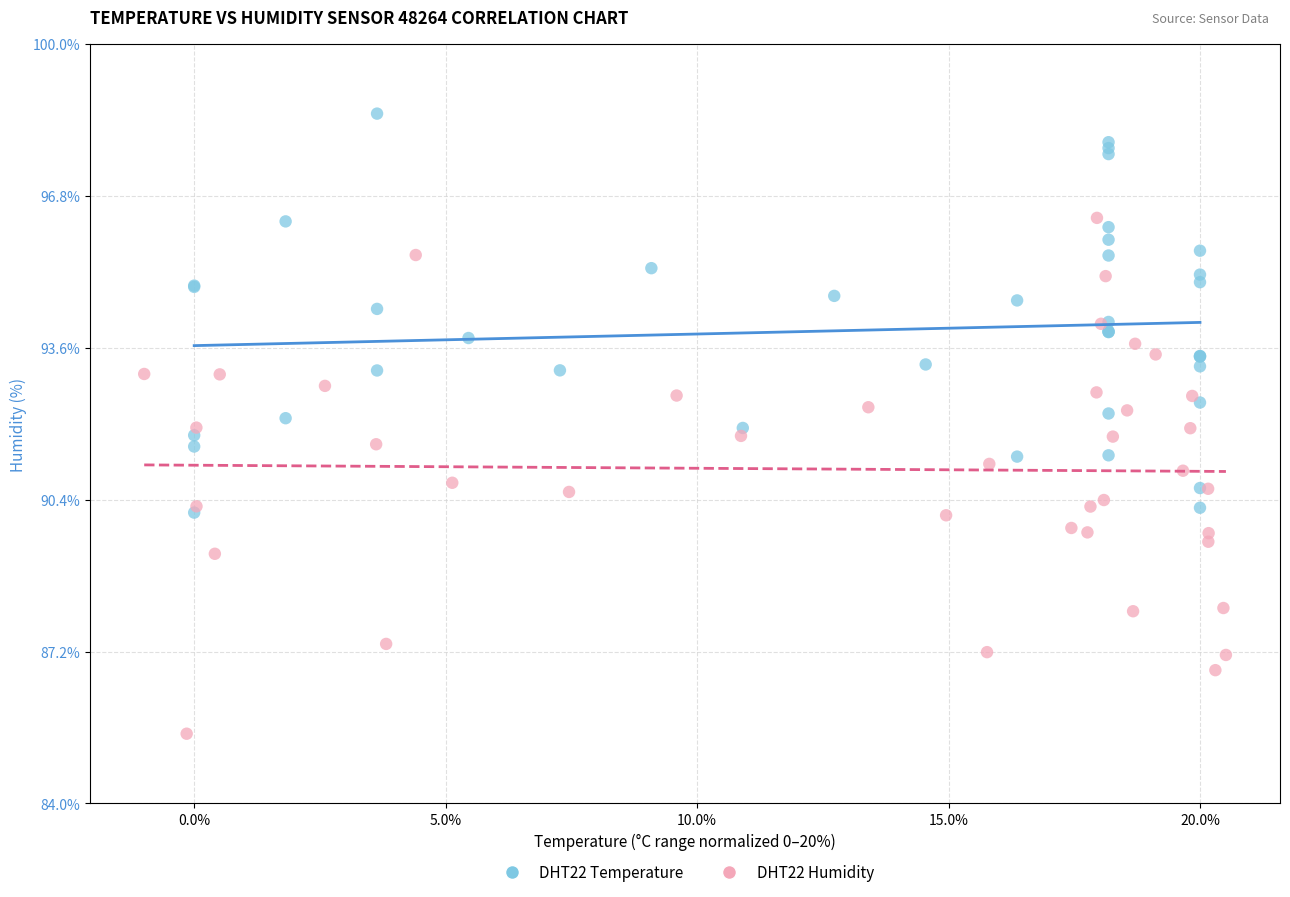

Which series contains the highest Y value?

DHT22 Temperature